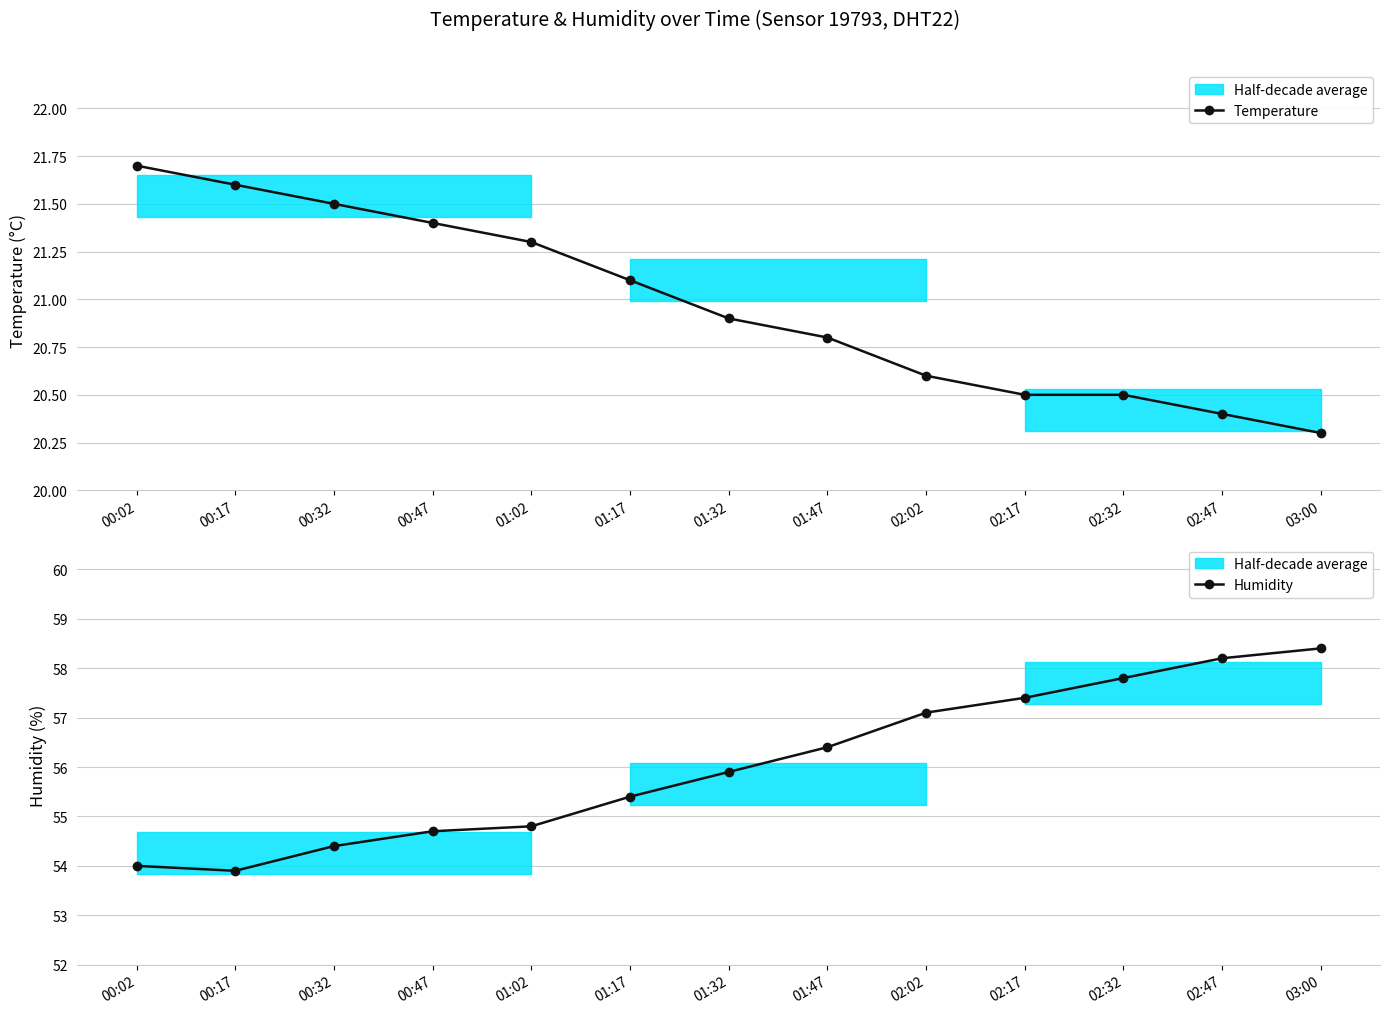

What is the label of the 2nd point from the right?

02:47